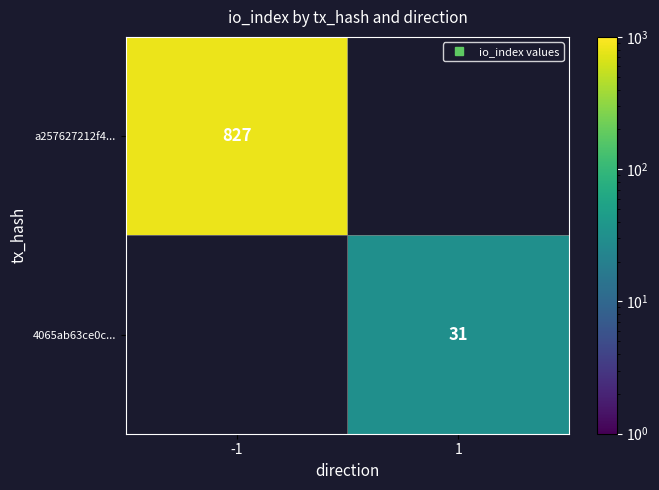

What is the maximum value shown in the chart?

827.0